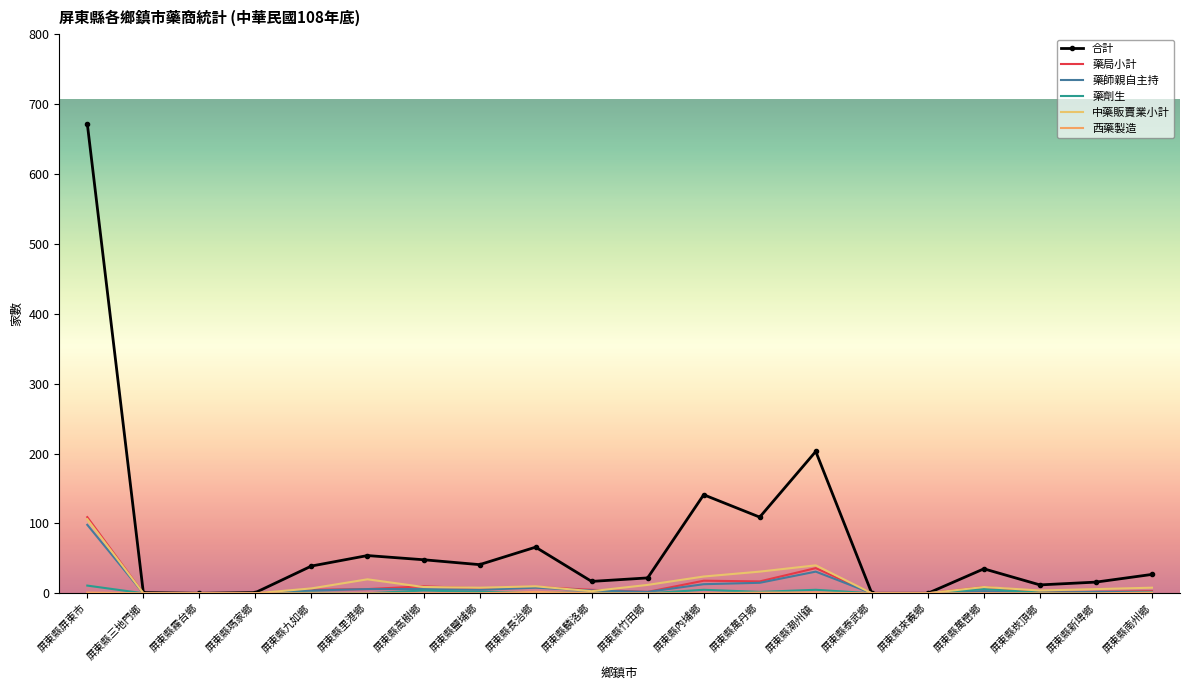

What is the highest value of the 合計 series?

672